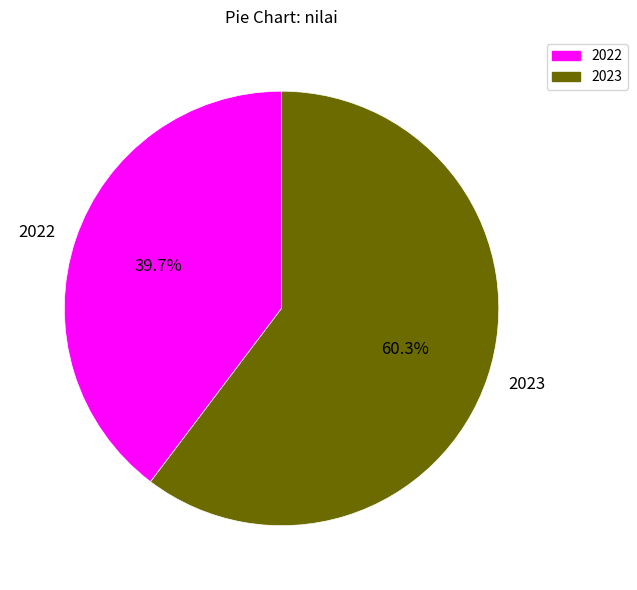

What portion of the pie excludes 2022?

60.3%